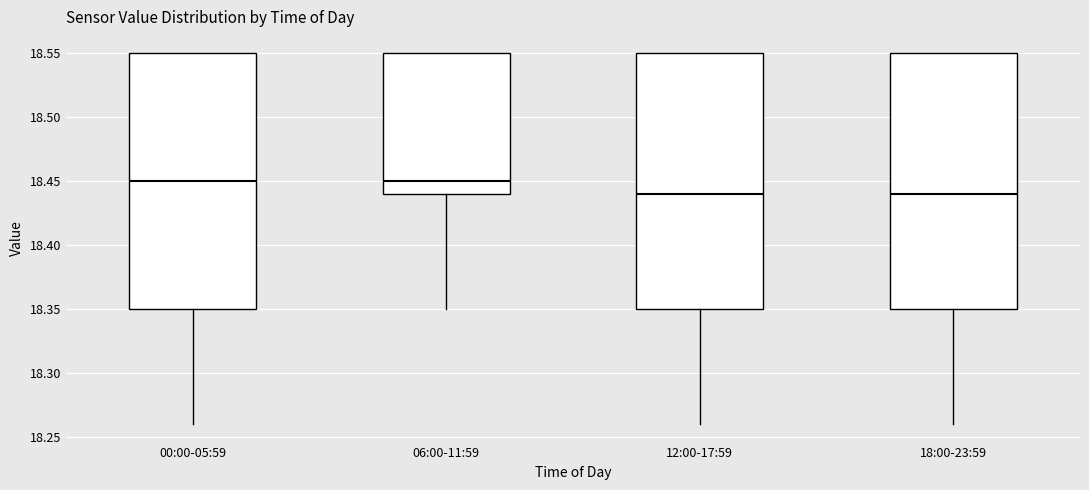

Reading left to right, read every box against the y-axis: the position of its median line, the range the box covers, and the ends of its whiskers. The values are not printed on the chart, so give them approximately, as read against the axis.

00:00-05:59: median 18.45, box 18.35 to 18.55, whiskers 18.26 to 18.55
06:00-11:59: median 18.45, box 18.44 to 18.55, whiskers 18.35 to 18.55
12:00-17:59: median 18.44, box 18.35 to 18.55, whiskers 18.26 to 18.55
18:00-23:59: median 18.44, box 18.35 to 18.55, whiskers 18.26 to 18.55